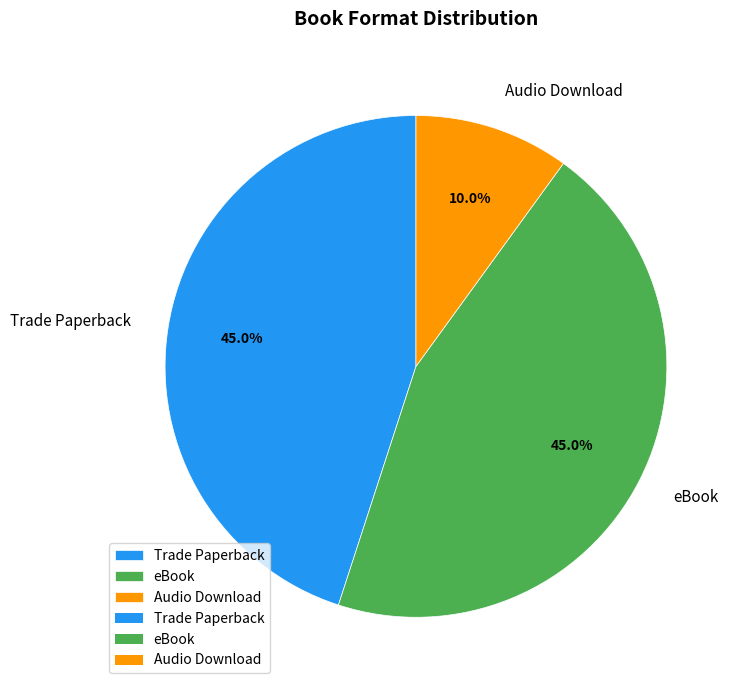

To the nearest percent, what is the average slice percentage?

33%